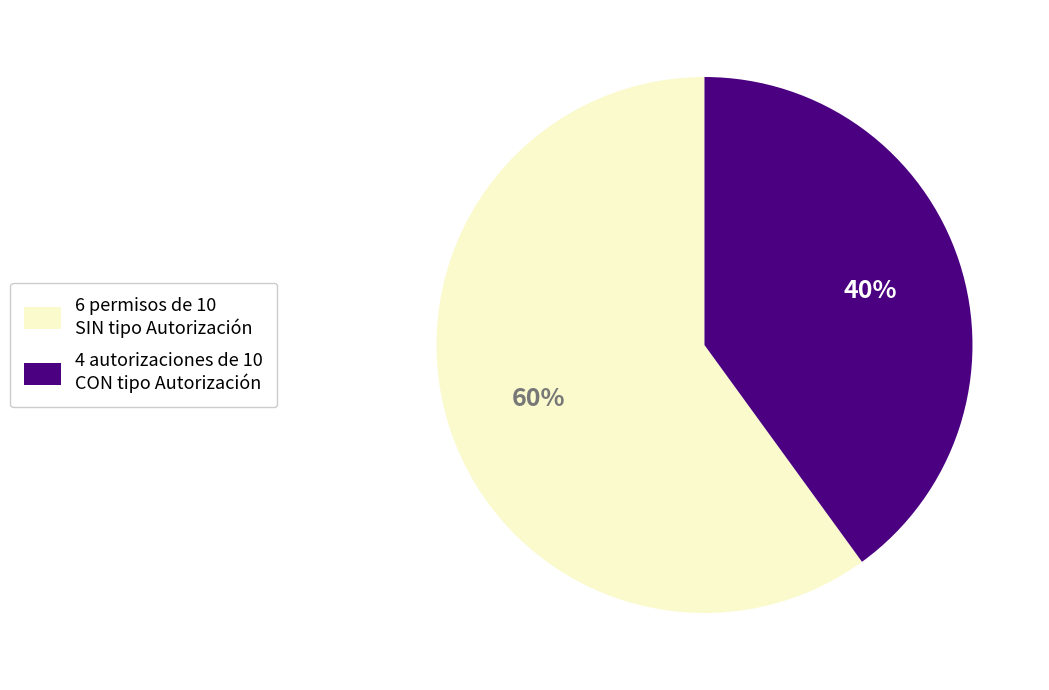

Is there a majority slice in this chart?

Yes